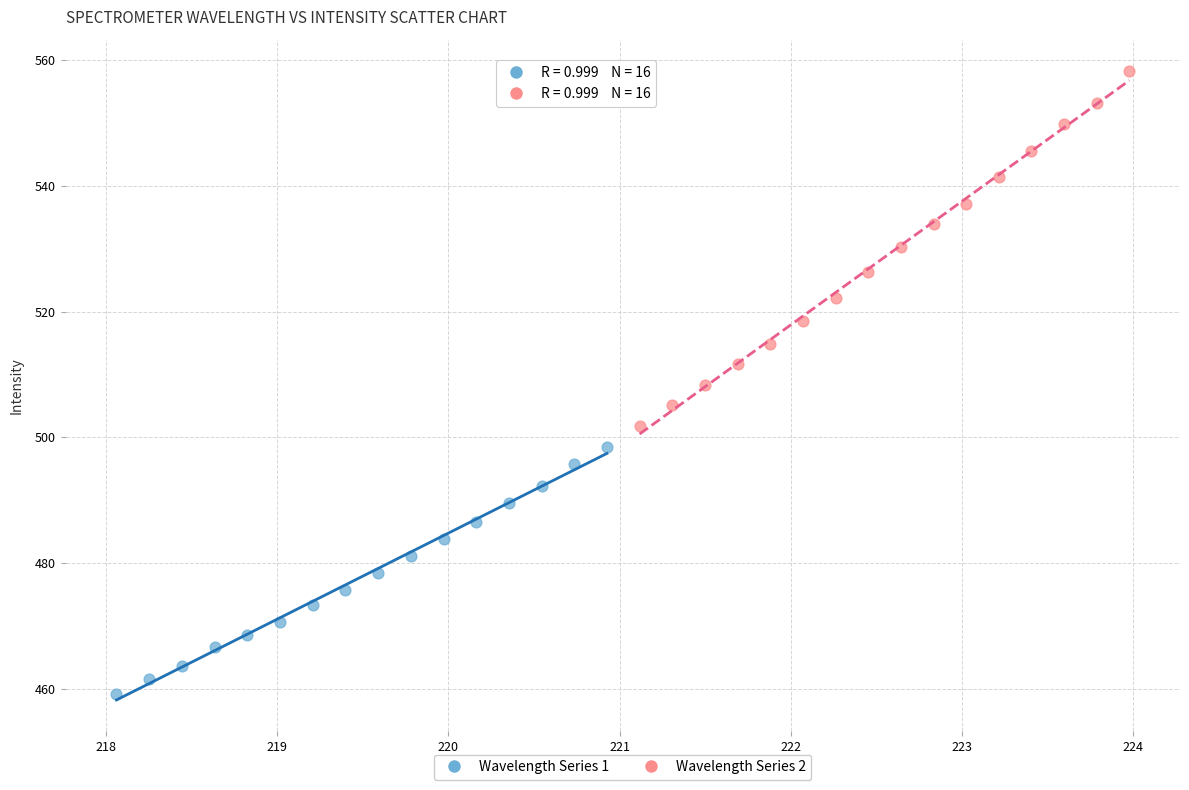

Which series reaches the minimum Y coordinate?

Wavelength Series 1